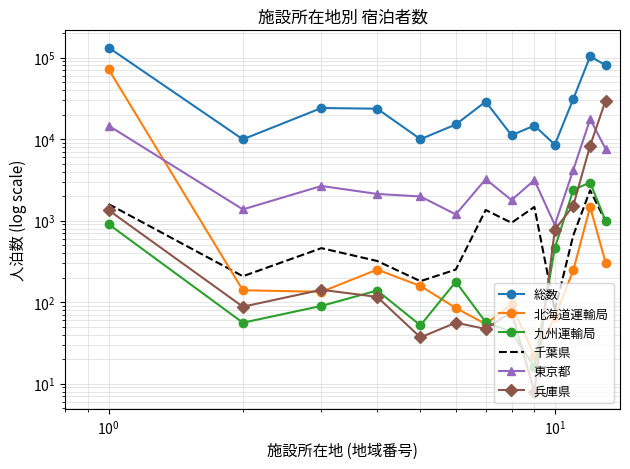

The value of 北海道運輸局 at $\mathdefault{10^{-2}}$ is 72116. True or false?

True